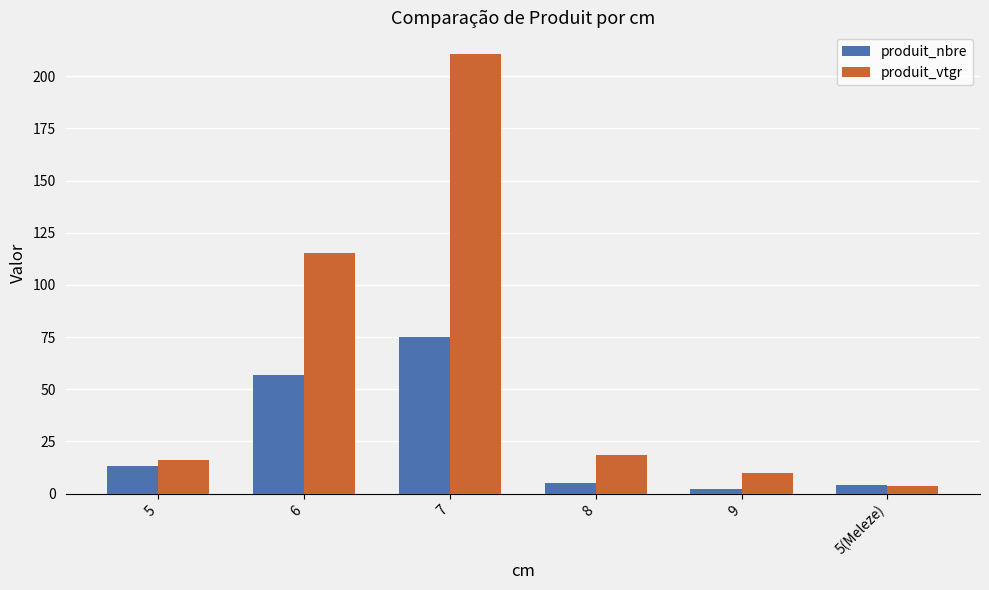

Which series has the largest total across all categories?

produit_vtgr